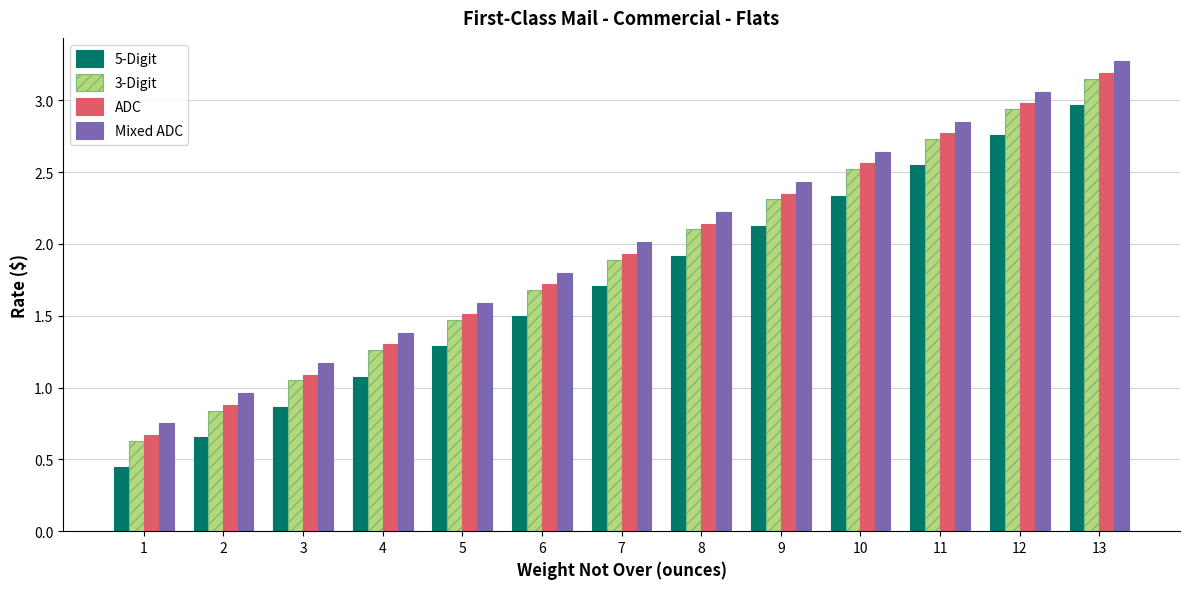

The 3-Digit series shows 4.4 at 11. True or false?

False